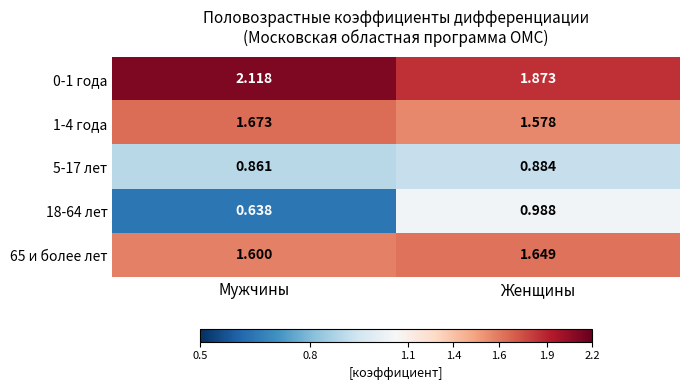

Where is 18-64 лет nearest to the value 0?

Мужчины